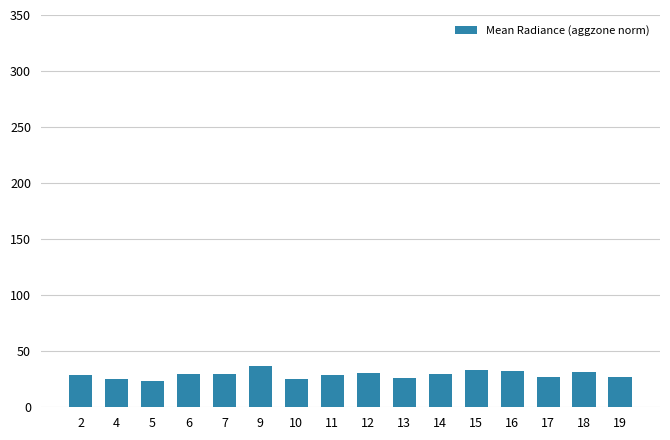

Does the chart contain any negative values?

No